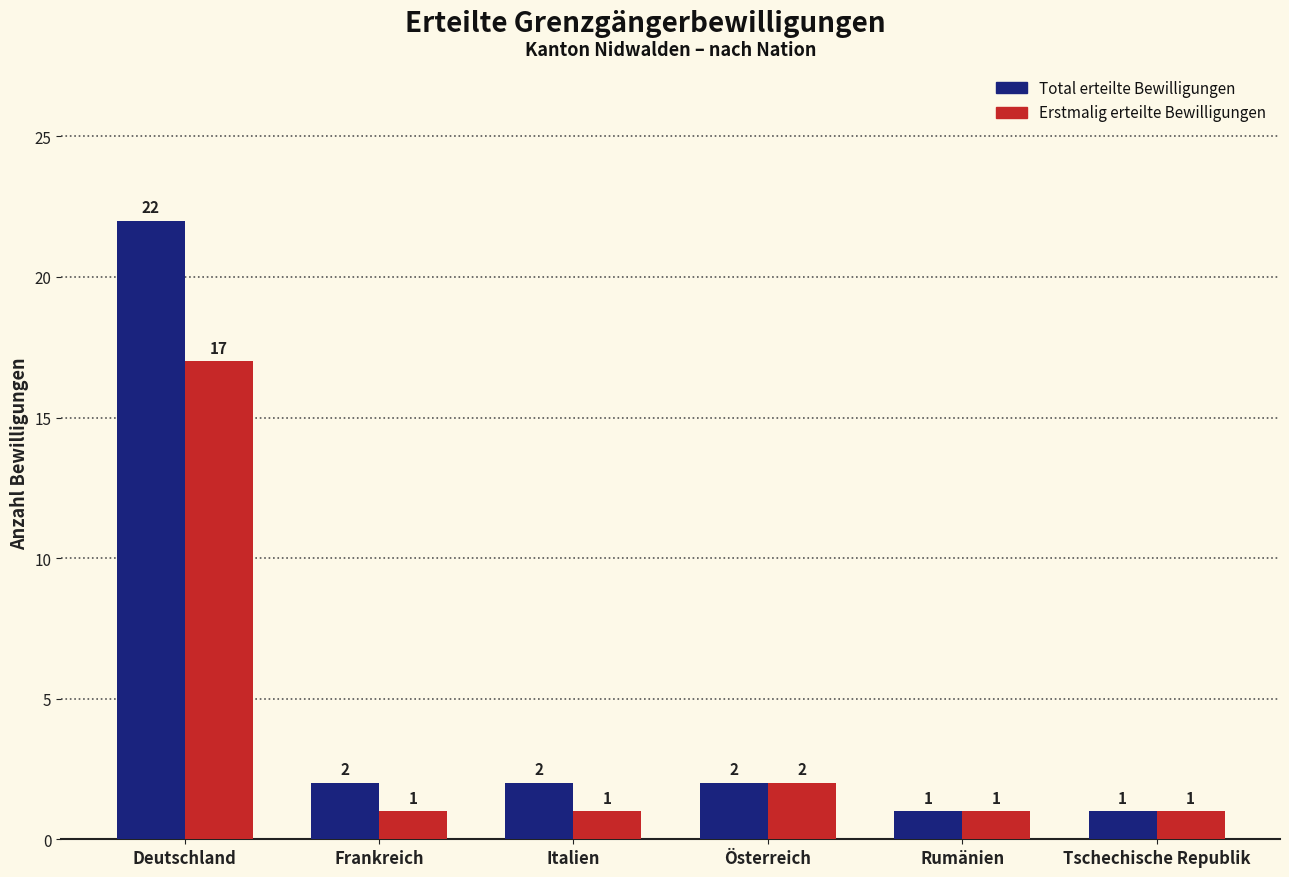

Reading right to left, list all the values displayed in this chart.

Total erteilte Bewilligungen: Tschechische Republik=1	Rumänien=1	Österreich=2	Italien=2	Frankreich=2	Deutschland=22
Erstmalig erteilte Bewilligungen: Tschechische Republik=1	Rumänien=1	Österreich=2	Italien=1	Frankreich=1	Deutschland=17